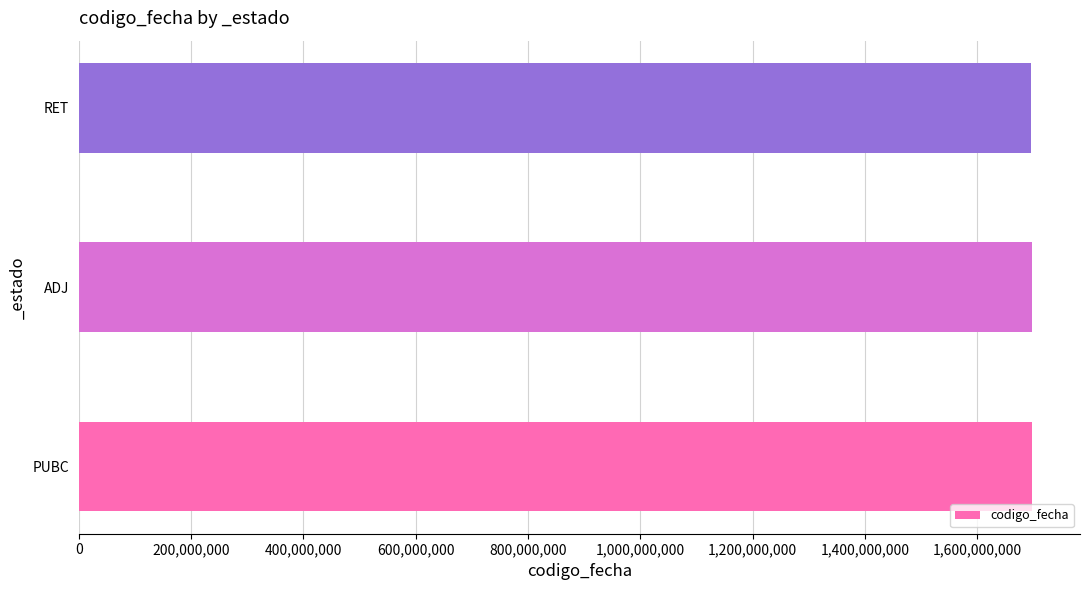

What is the ratio of the value at PUBC to the value at ADJ?

1.0